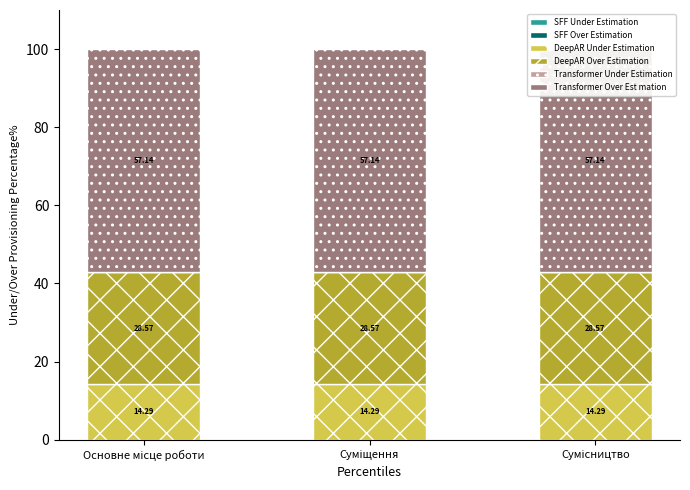

What is the label of the 1st bar from the right?

Сумісництво